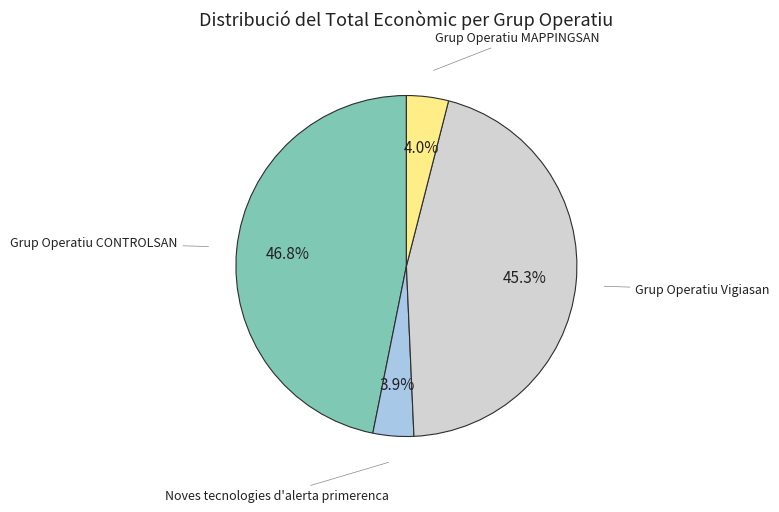

To the nearest percent, what is the difference between the largest and smallest slice percentages?

43%